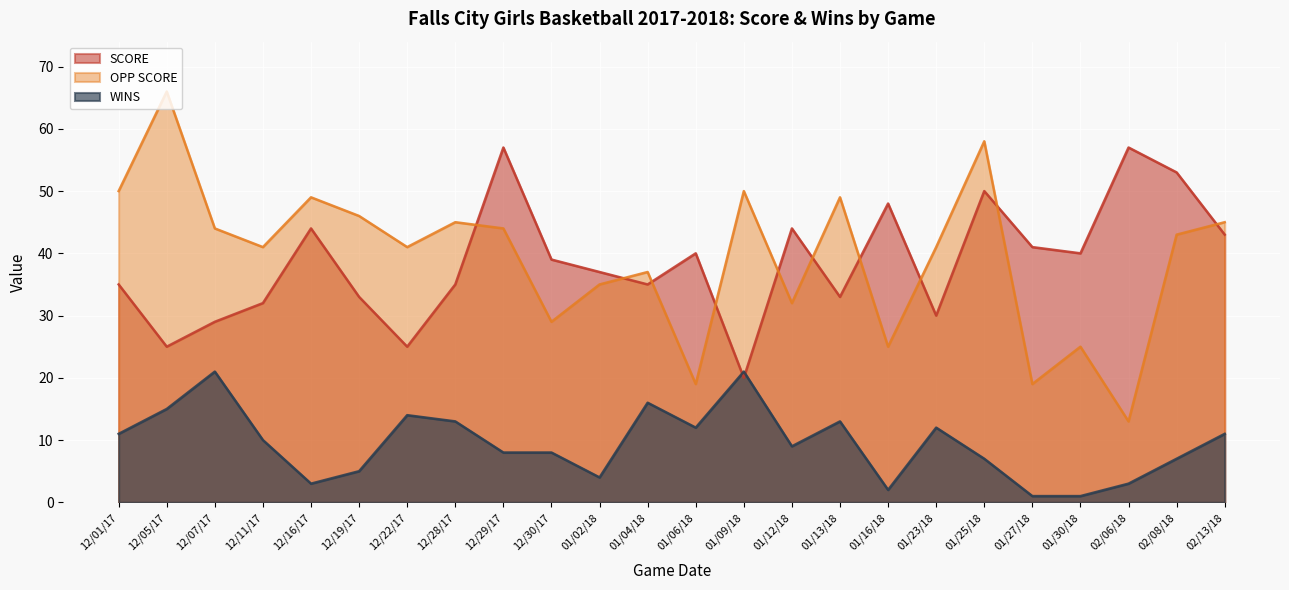

True or false: SCORE has more than 1 interior local peaks.

True